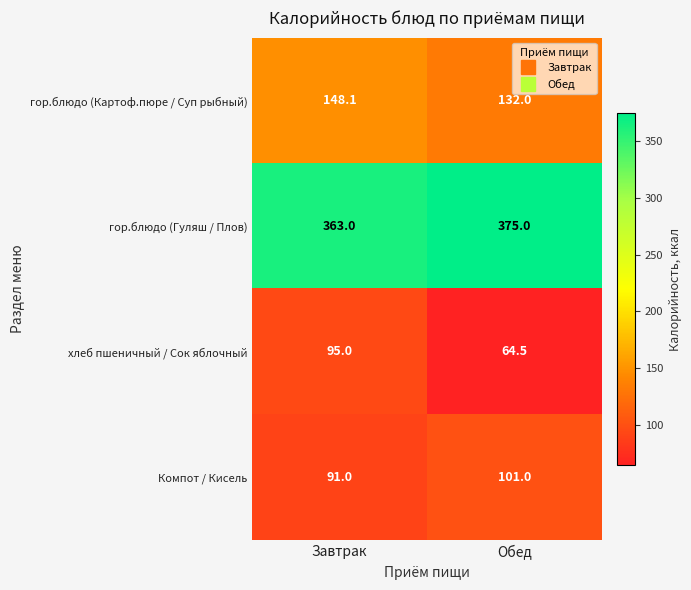

What is the difference between the highest and lowest values at Обед?

310.5